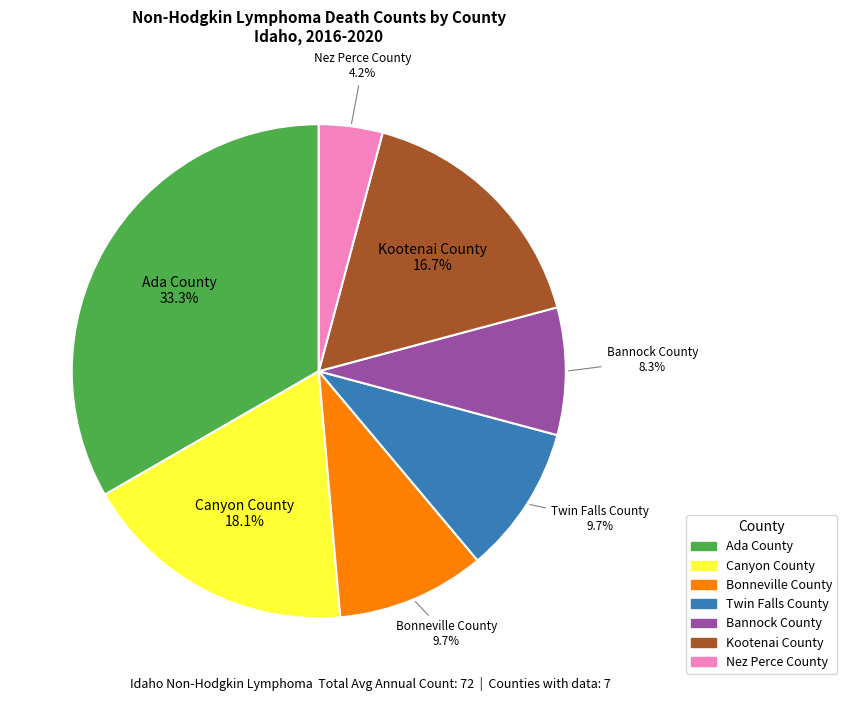

What is the largest slice in the pie chart?

Ada County